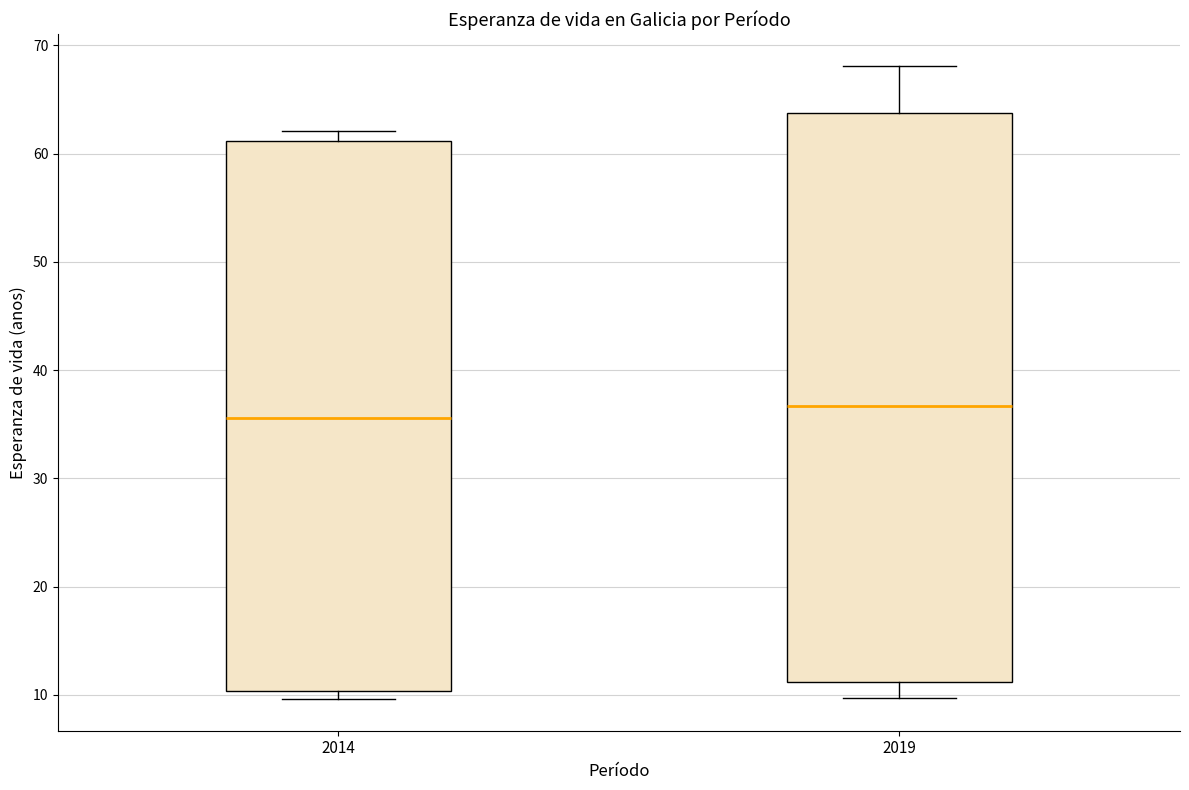

Which box is the tallest, from its lower edge to its upper edge?

2019